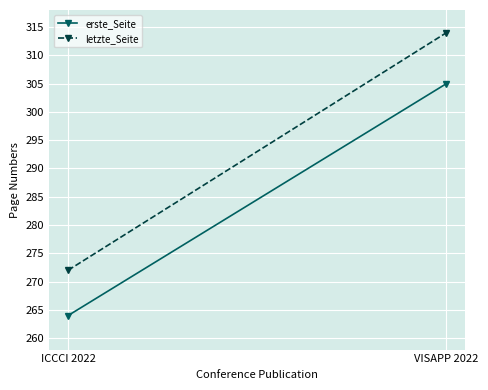

What position from the right is VISAPP 2022?

1